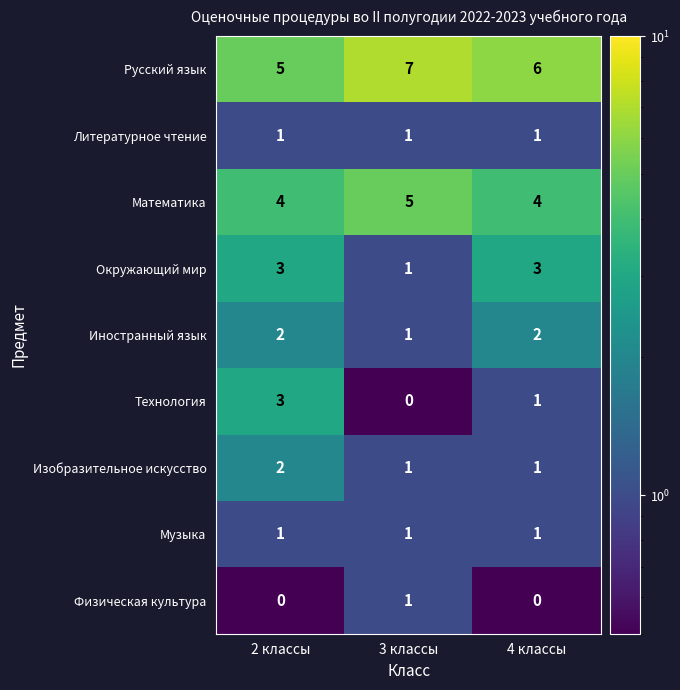

How many categories are shown in the chart?

3